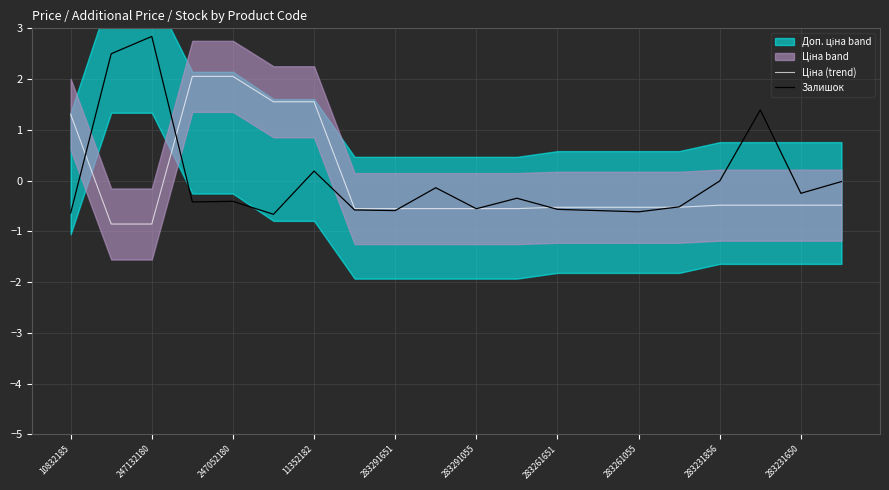

True or false: Залишок and Ціна (trend) intersect in this chart.

True